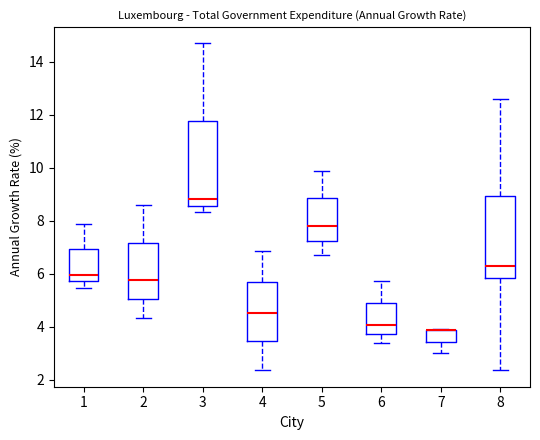

Reading left to right, read every box against the y-axis: the position of its median line, the range the box covers, and the ends of its whiskers. The values are not printed on the chart, so give them approximately, as read against the axis.

1: median 6.0, box 5.8 to 7.0, whiskers 5.4 to 7.8
2: median 5.8, box 5.0 to 7.2, whiskers 4.4 to 8.6
3: median 8.8, box 8.6 to 11.8, whiskers 8.4 to 14.6
4: median 4.6, box 3.4 to 5.6, whiskers 2.4 to 6.8
5: median 7.8, box 7.2 to 8.8, whiskers 6.6 to 9.8
6: median 4.0, box 3.8 to 5.0, whiskers 3.4 to 5.8
7: median 3.8 (drawn on the box's upper edge), box 3.4 to 3.8, whiskers 3.0 to 4.0
8: median 6.2, box 5.8 to 9.0, whiskers 2.4 to 12.6